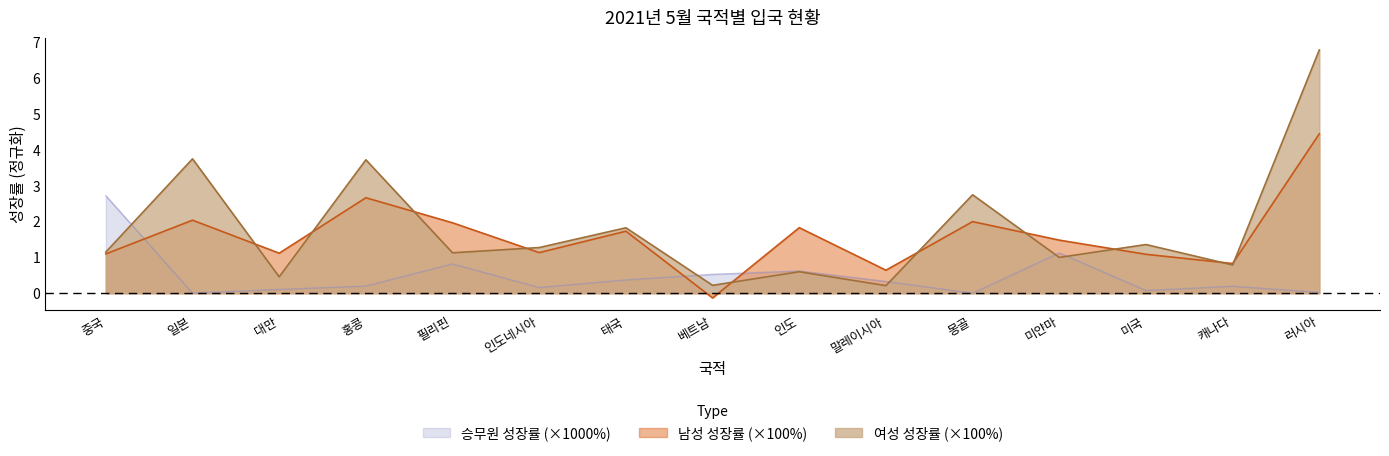

What is the greatest value displayed?

6.8